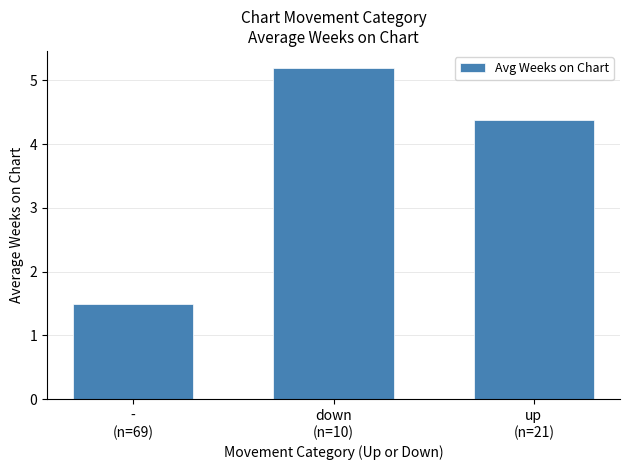

Reading left to right, what are all the values shown in this chart?

1.5	5.2	4.4